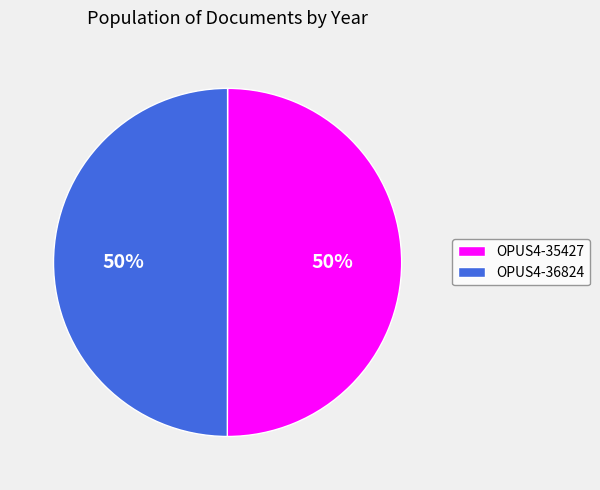

How many segments does this pie chart have?

2